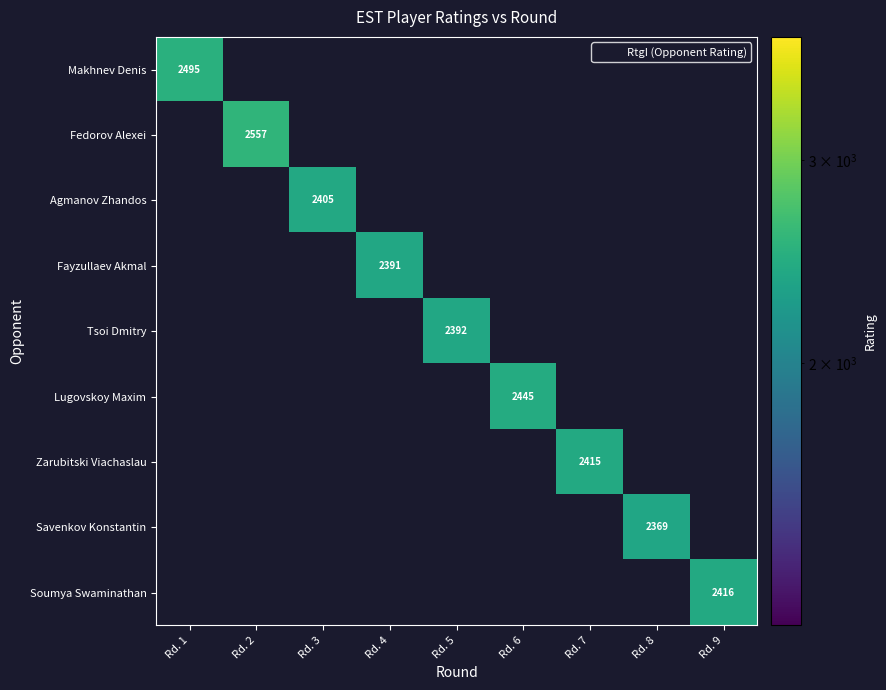

How many values in Soumya Swaminathan are above zero?

1